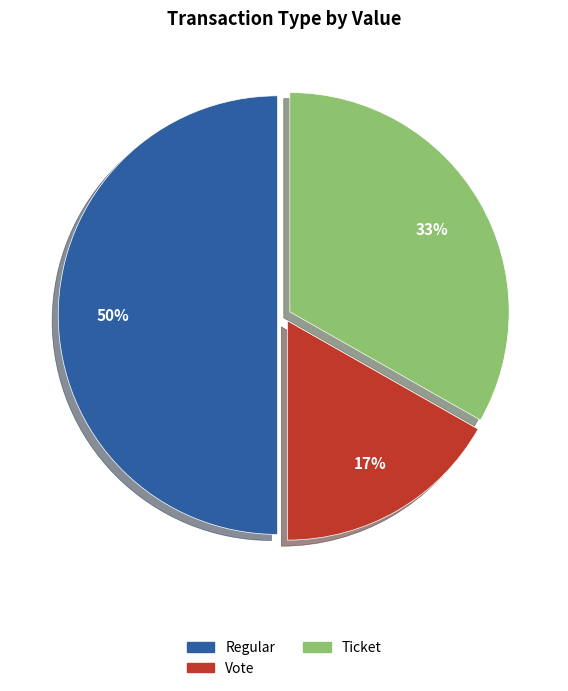

To the nearest percent, what is the average slice percentage?

33%